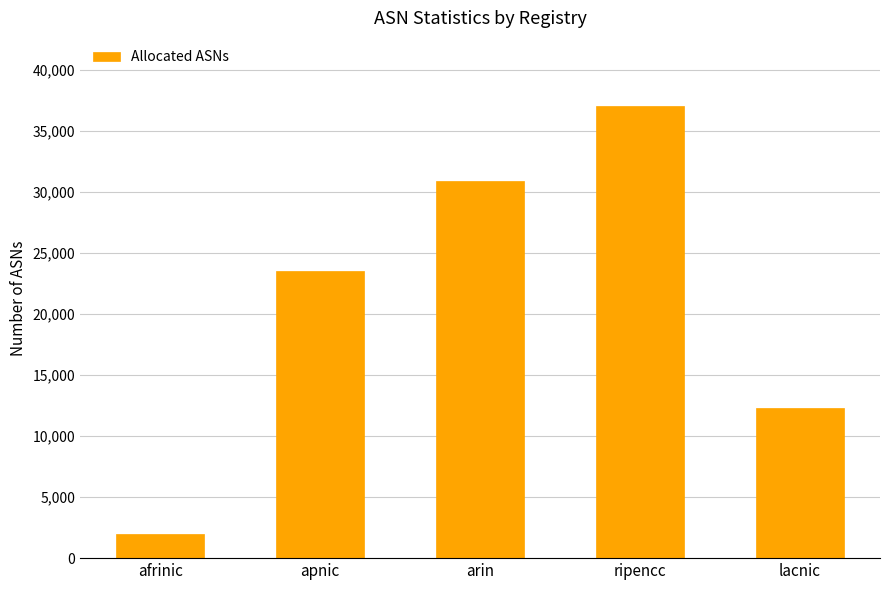

What is the difference between the values at apnic and ripencc?

13547